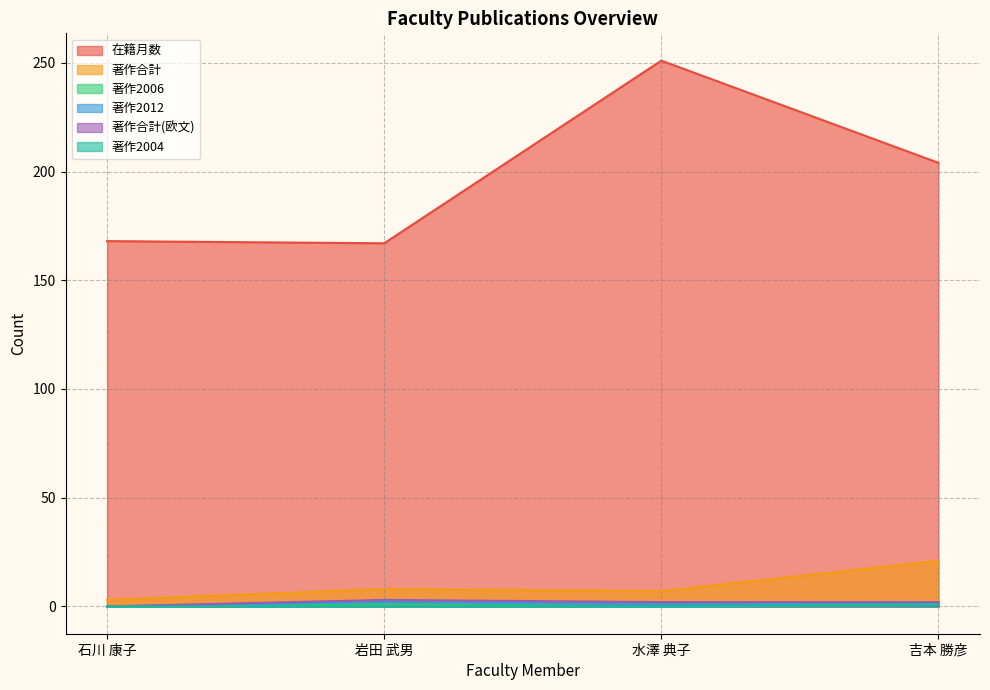

Is the value of 著作合計 at 岩田 武男 greater than the value of 著作2004 at 石川 康子?

Yes